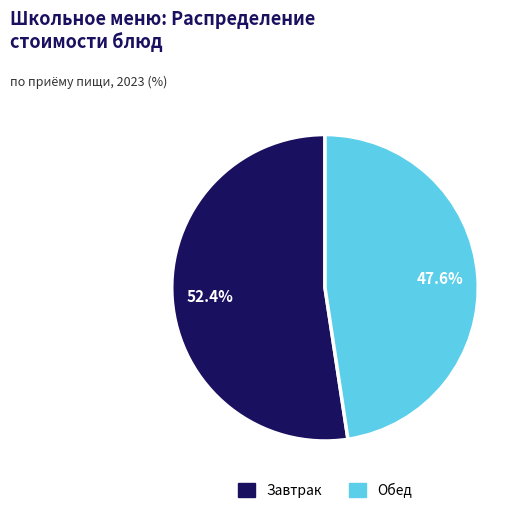

Is there a majority slice in this chart?

Yes